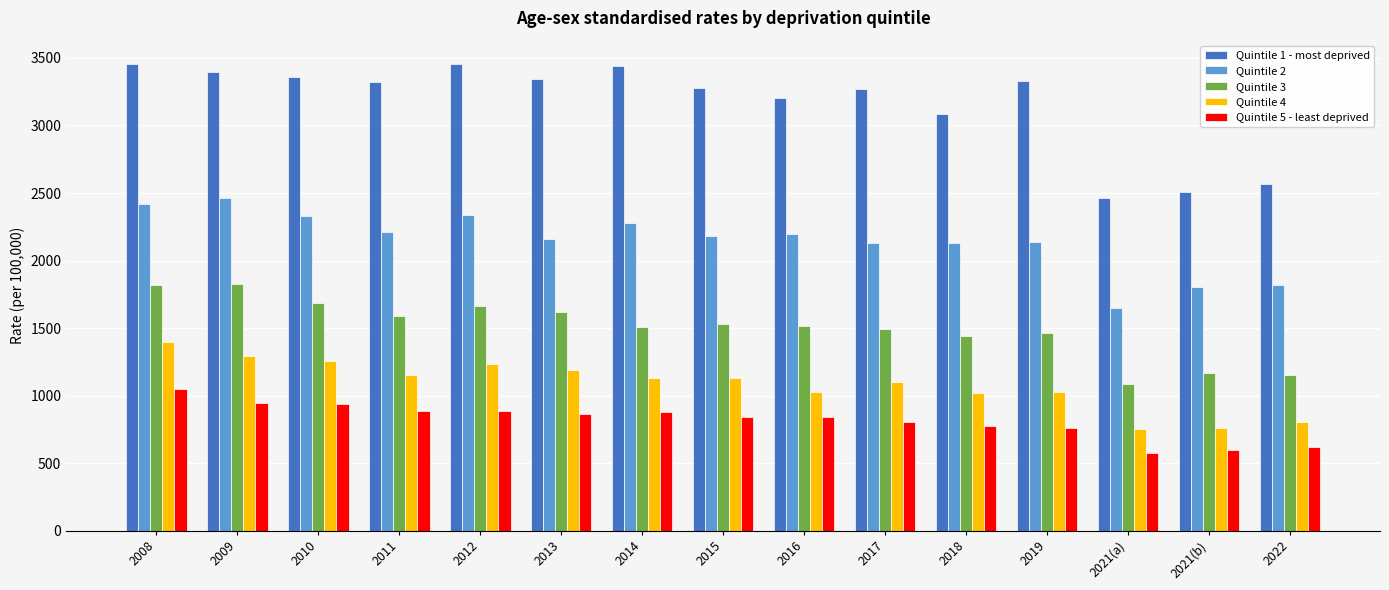

What position from the left is 2017?

10